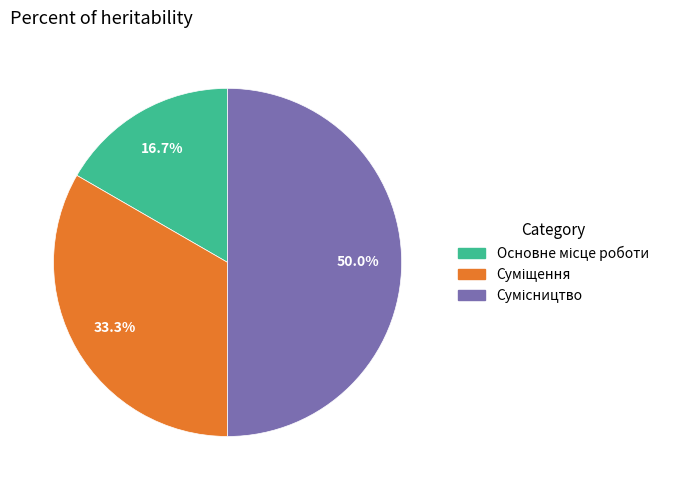

How many slices are in this pie chart?

3